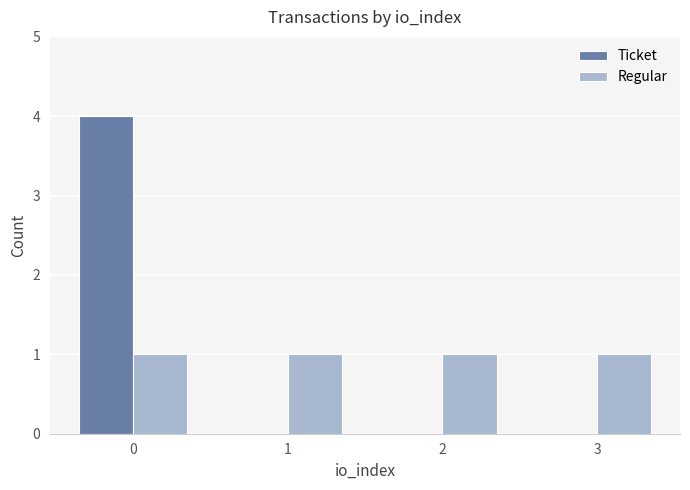

Count the number of categories in the chart.

4